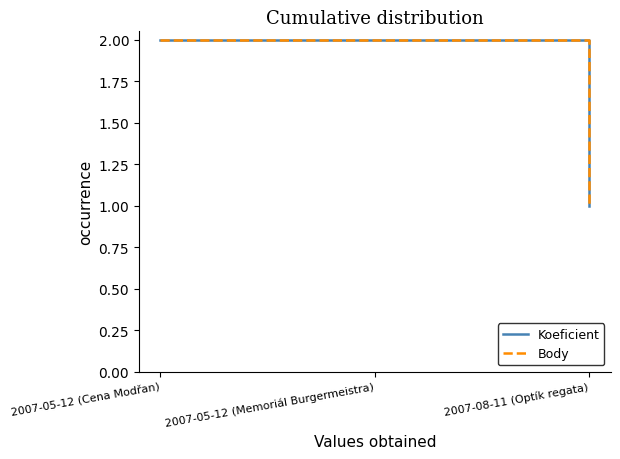

Which series changed the most between 2007-05-12 (Cena Modřan) and 2007-08-11 (Optík regata)?

Koeficient